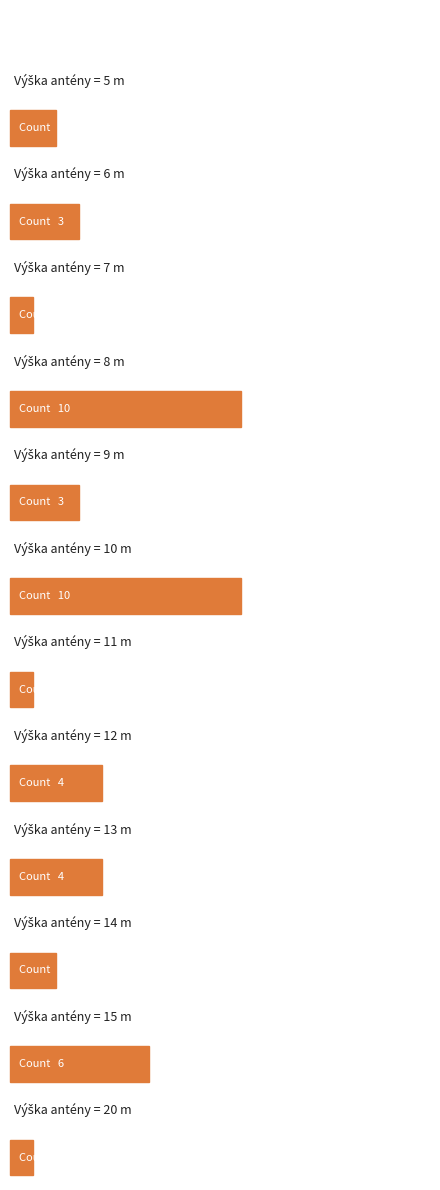

Between 10 and 7, which is larger?

10